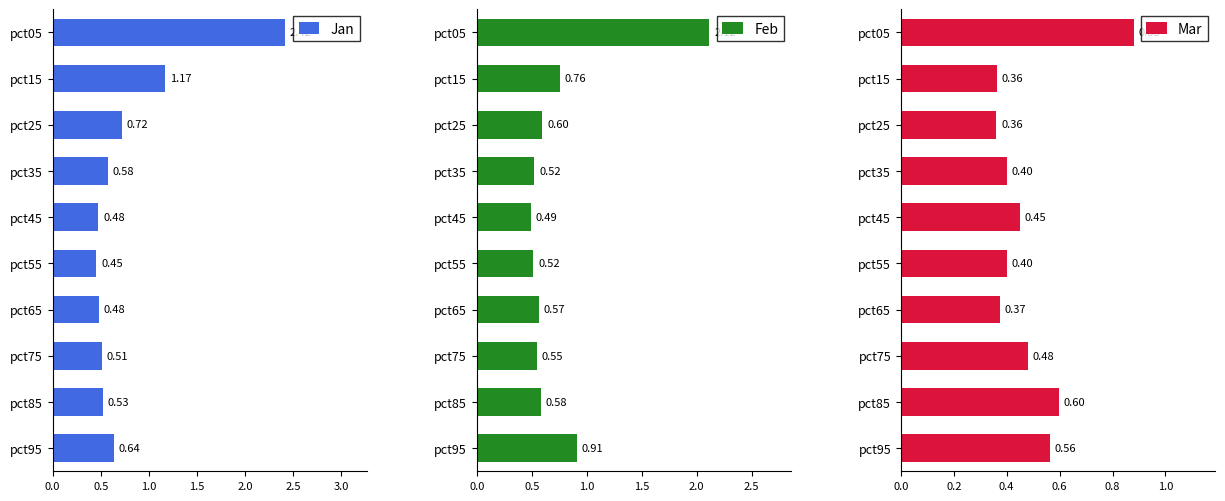

What is the average value of the Jan series?

0.8